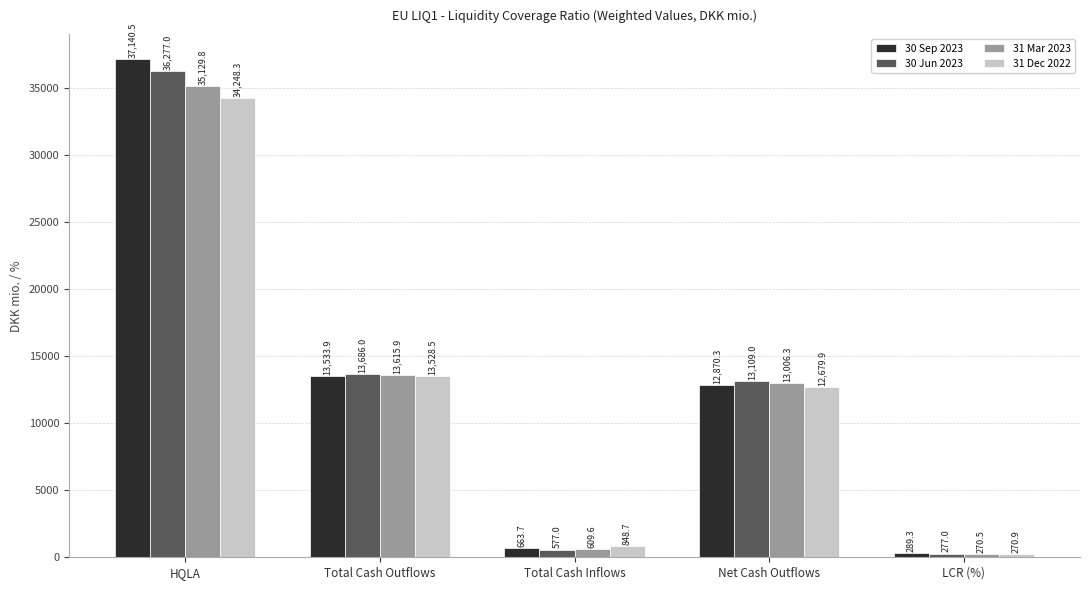

What is the total value across all series at HQLA?

142795.6